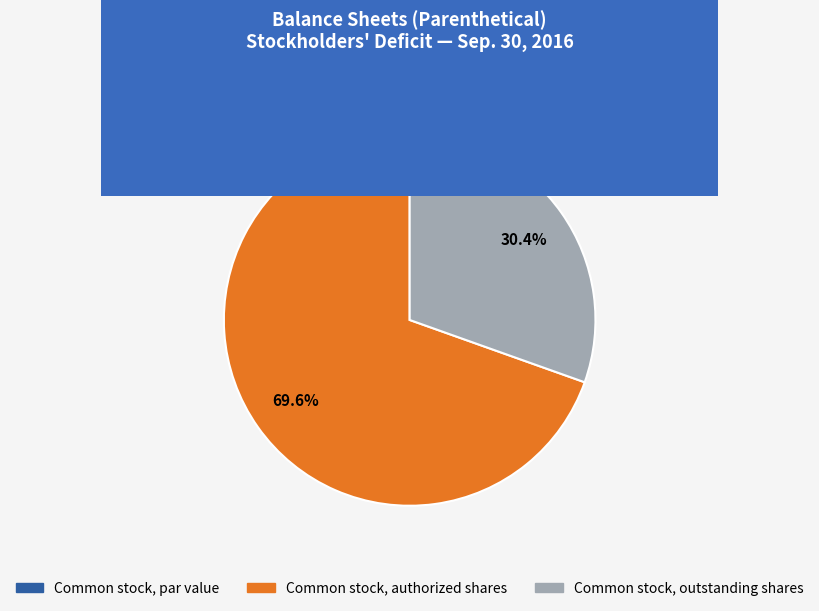

Which category has the biggest portion of the pie?

Common stock, authorized shares